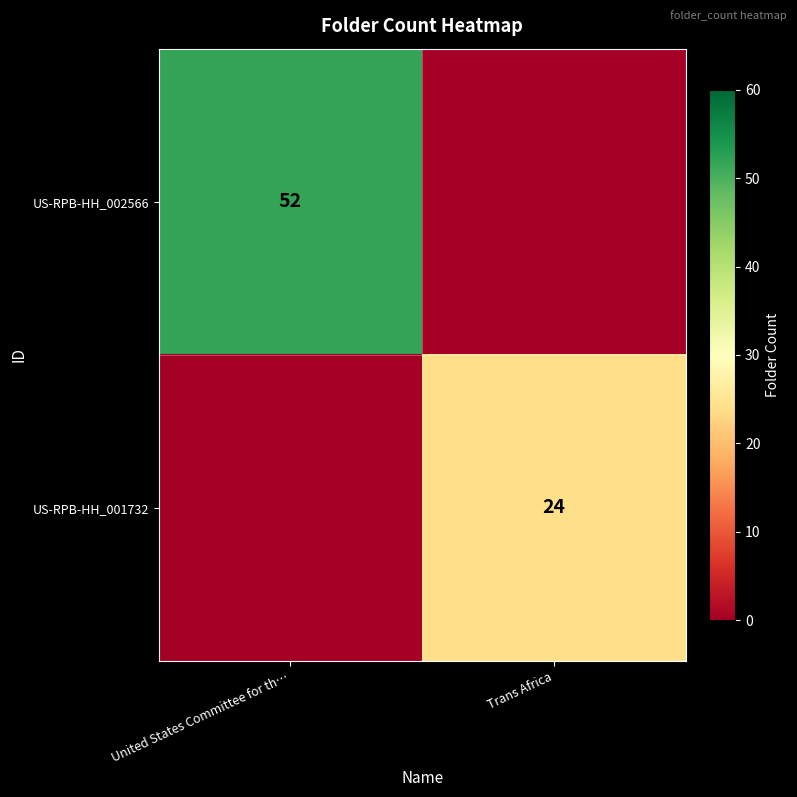

At how many categories does at least one series exceed 28?

1